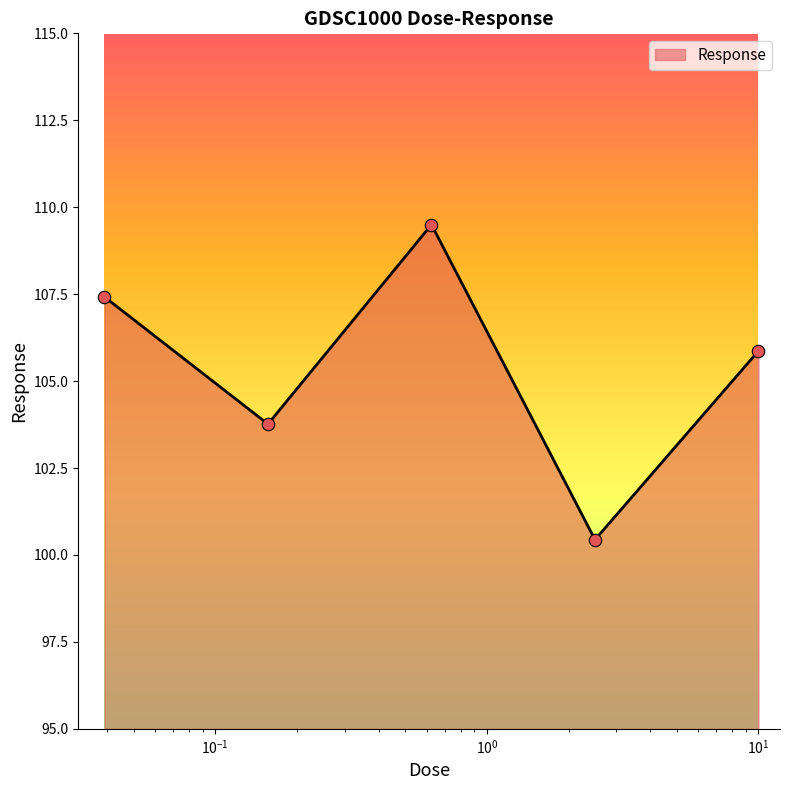

What is the difference between the maximum and minimum values?

9.1